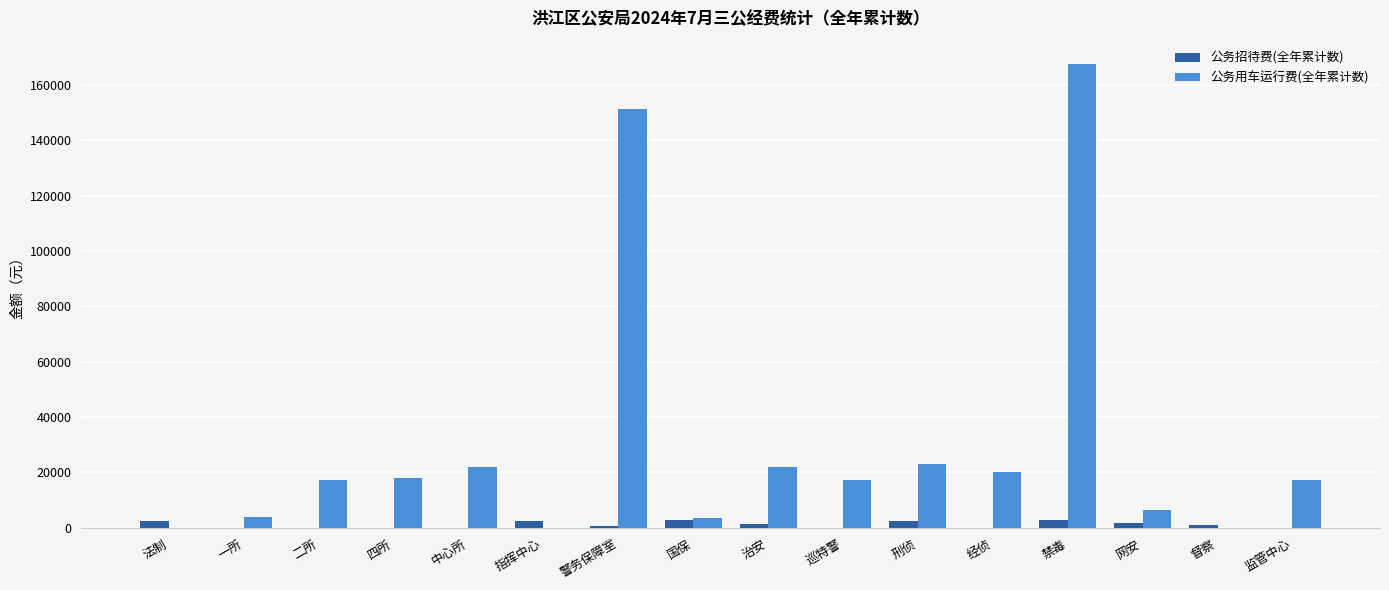

Are the bars grouped side by side (vs. stacked)?

Yes